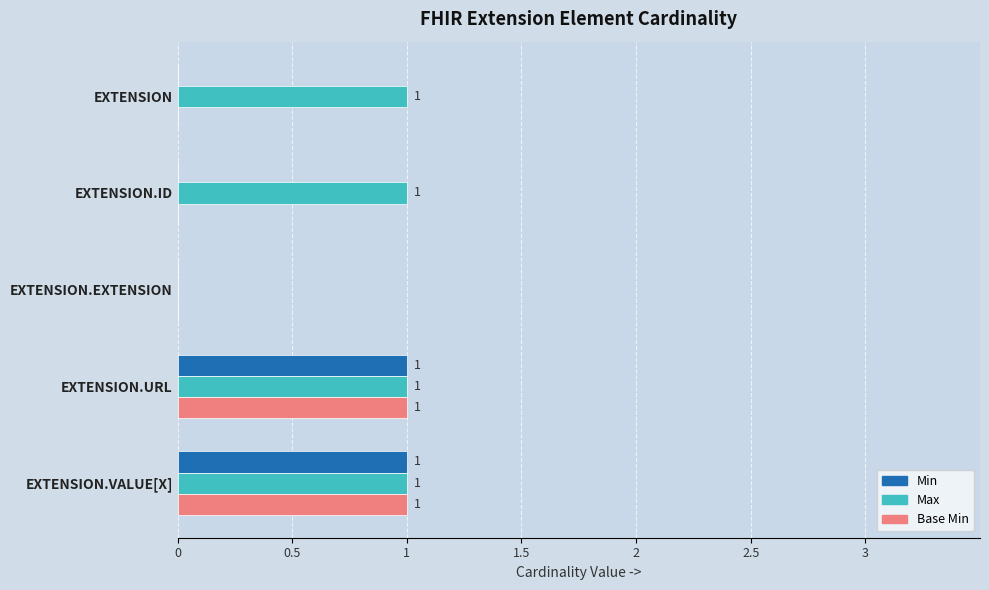

The Base Min series shows 0 at EXTENSION.ID. True or false?

True